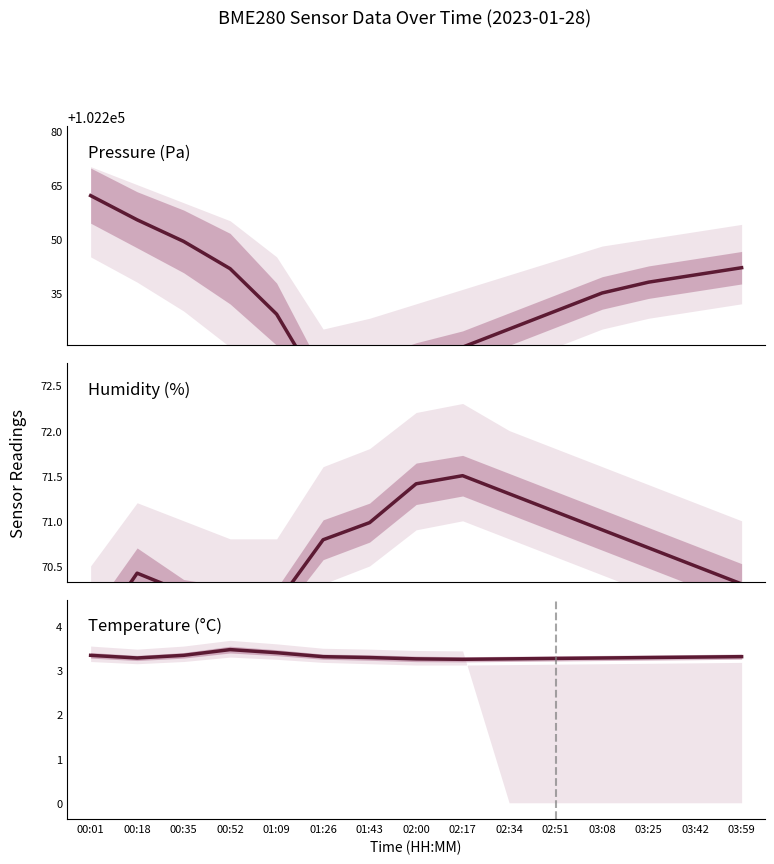

List the labels in order of Temperature (°C) value, largest first.

00:52, 01:09, 00:01, 00:35, 01:26, 03:59, 03:42, 01:43, 03:25, 00:18, 03:08, 02:51, 02:00, 02:34, 02:17